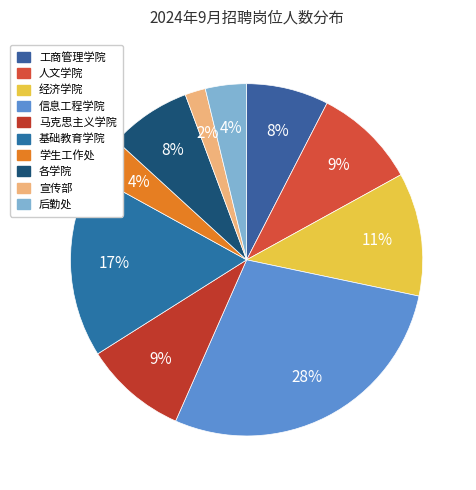

What is the largest slice in the pie chart?

信息工程学院